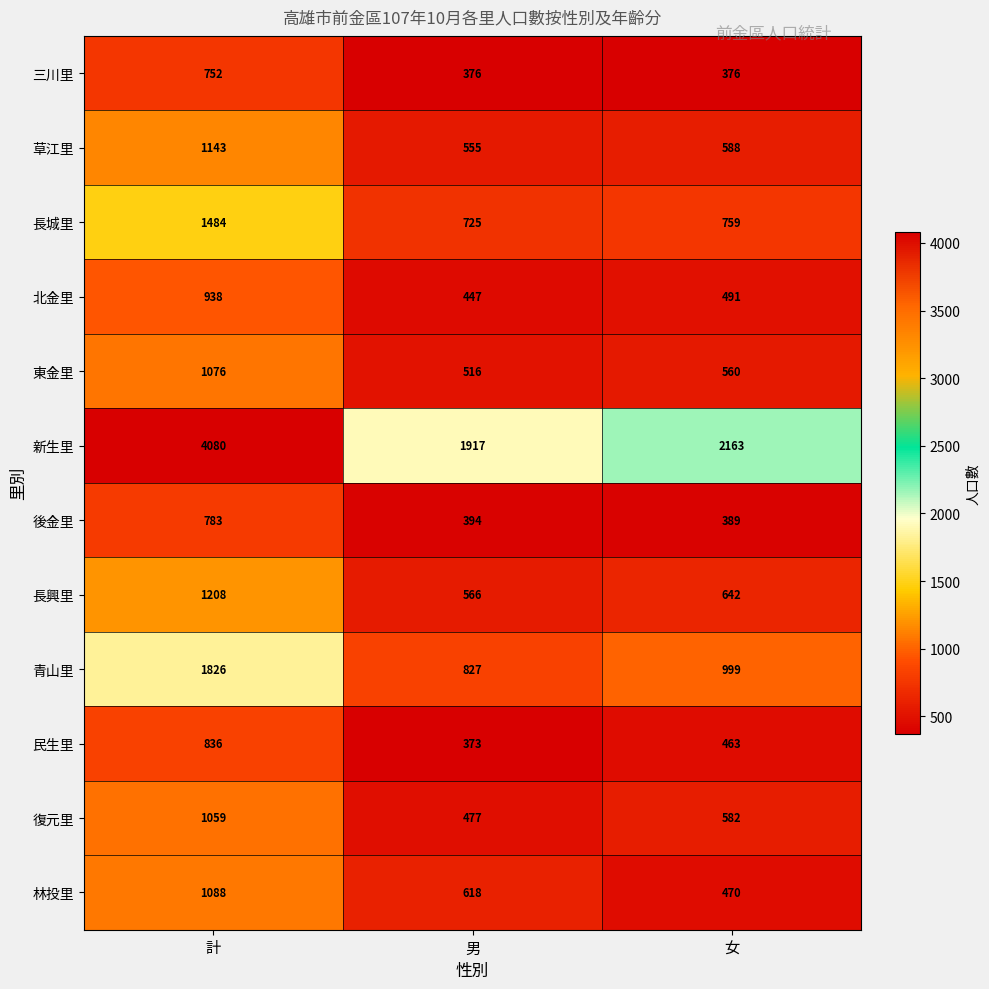

True or false: 長興里 has a value of 642 at 女.

True